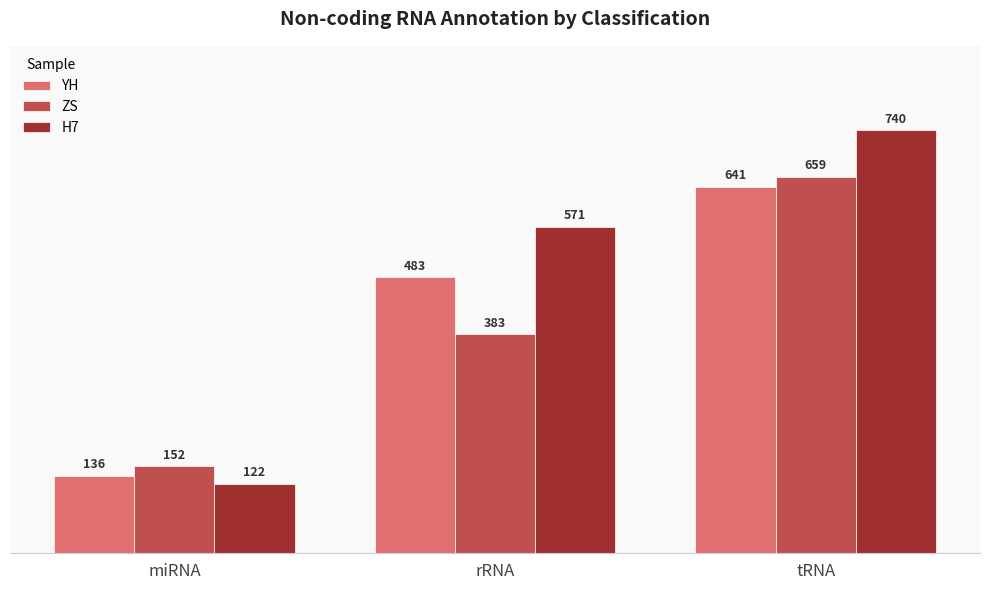

Which label corresponds to the largest value in the chart?

tRNA